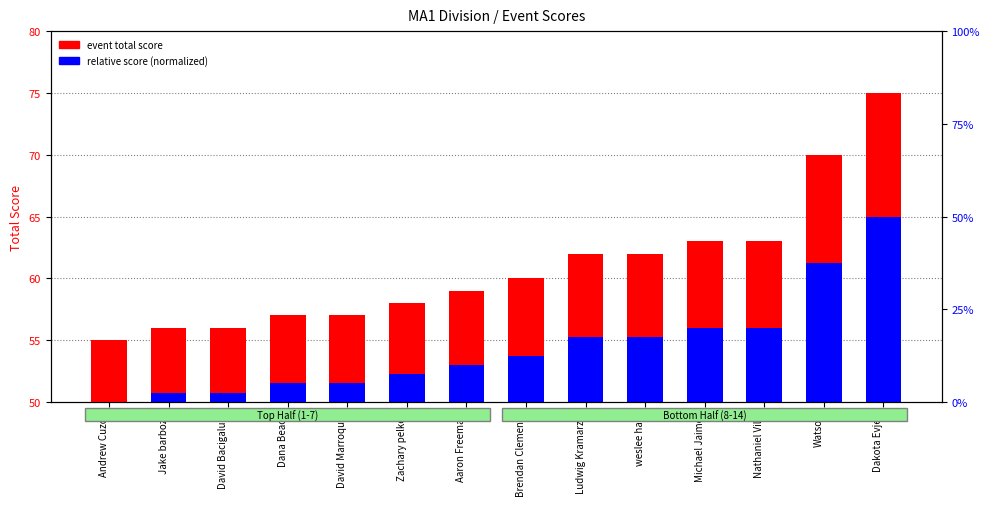

Does the chart contain stacked bars?

No